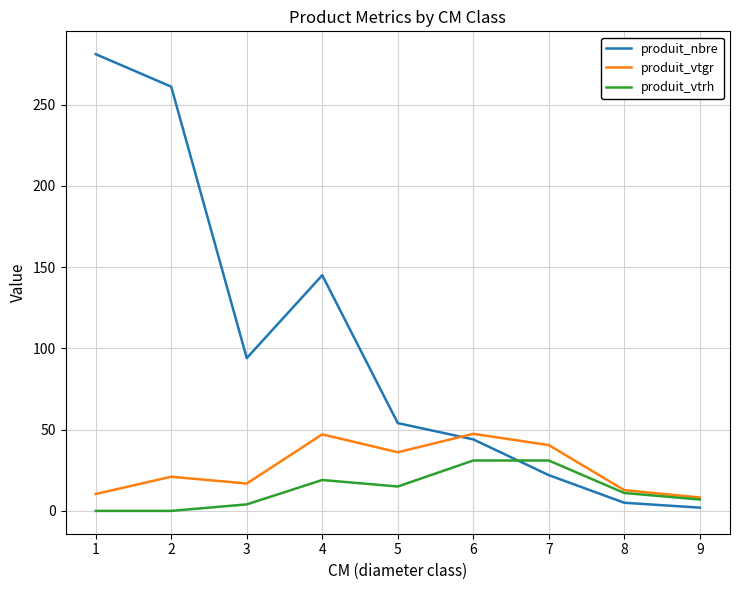

True or false: produit_vtgr and produit_nbre intersect in this chart.

True